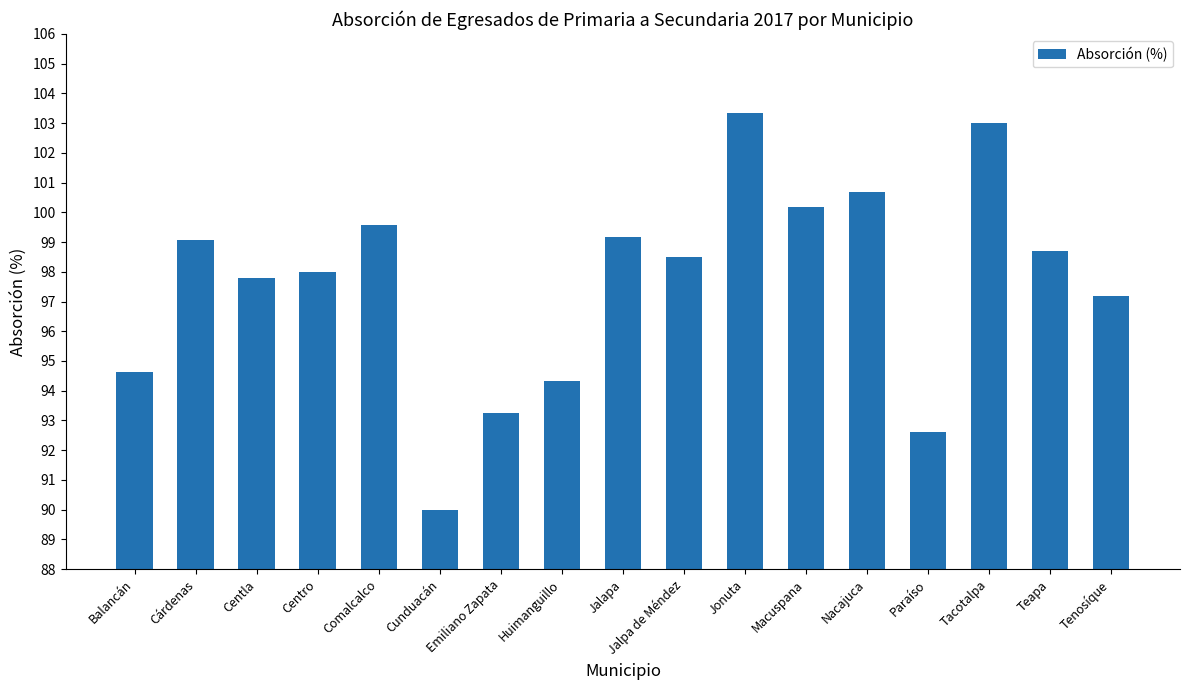

Count the number of categories in the chart.

17